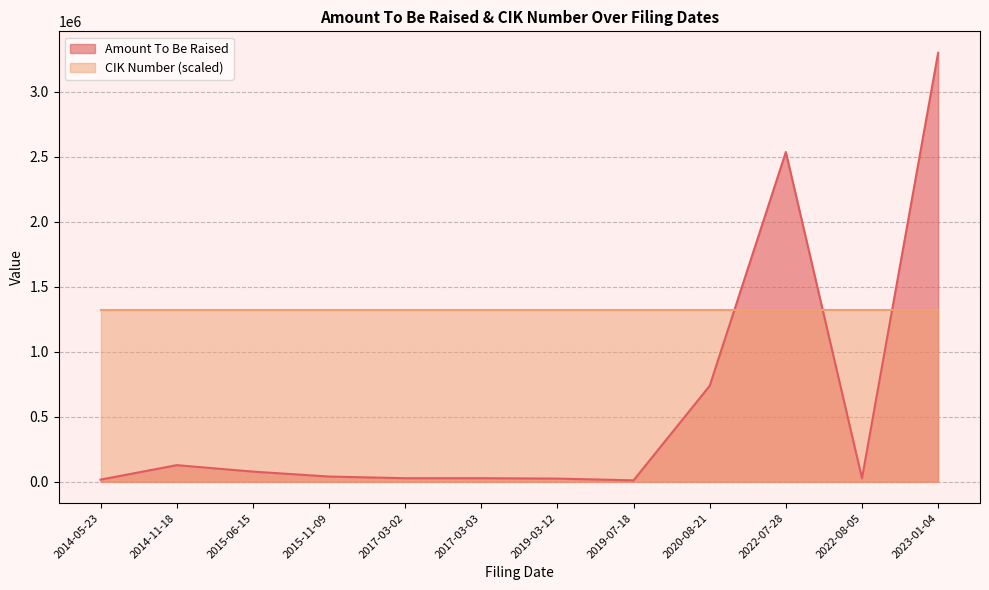

Reading left to right, list all the values displayed in this chart.

Amount To Be Raised: 2019-03-12=24101	2022-08-05=26548	2015-11-09=39942	2014-11-18=127434	2017-03-02=27019	2022-07-28=2536157	2014-05-23=16066	2015-06-15=77890	2017-03-03=27019	2020-08-21=737778	2023-01-04=3299376	2019-07-18=10665
CIK Number: 2019-03-12=1398972	2022-08-05=1398972	2015-11-09=1398972	2014-11-18=1398972	2017-03-02=1398972	2022-07-28=1398972	2014-05-23=1398972	2015-06-15=1398972	2017-03-03=1398972	2020-08-21=1398972	2023-01-04=1398972	2019-07-18=1398972